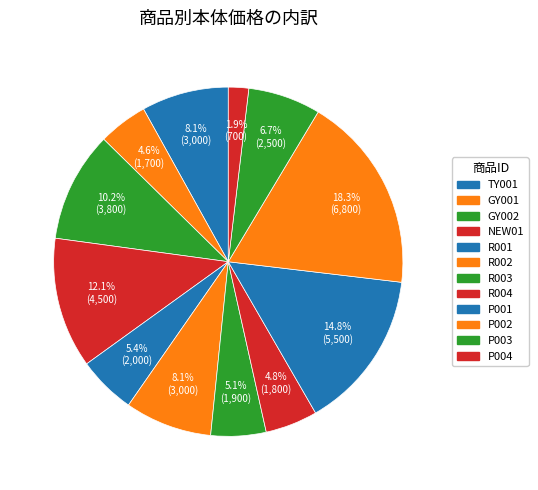

How many segments does this pie chart have?

12